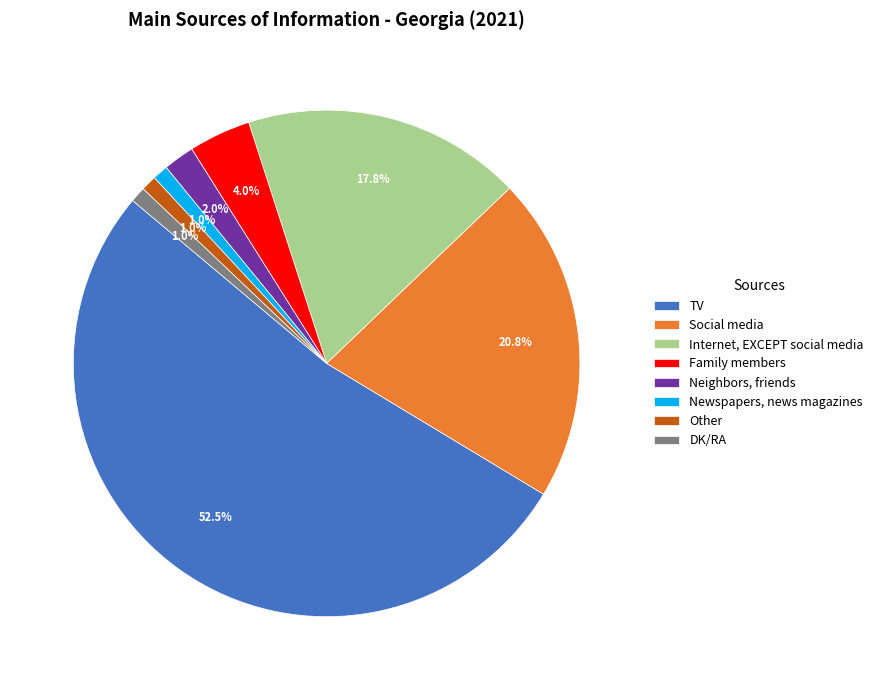

Count the number of slices in the pie.

8